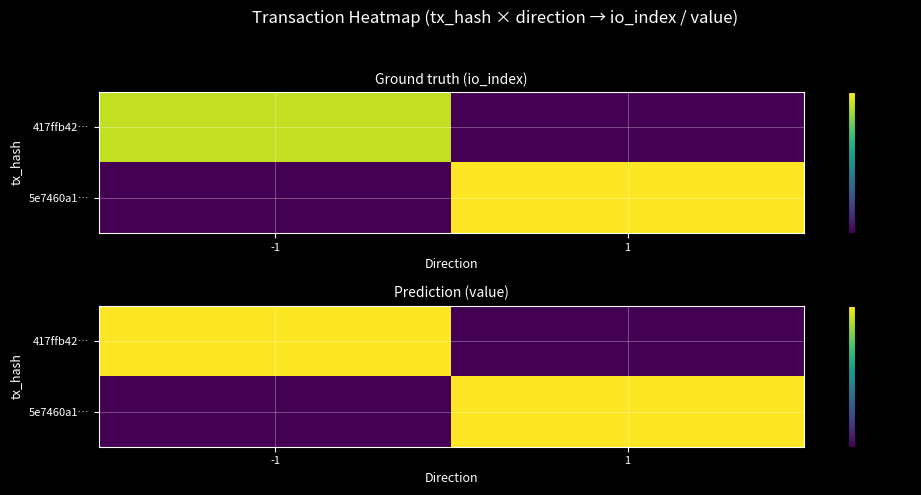

Which label corresponds to the largest value in the chart?

-1